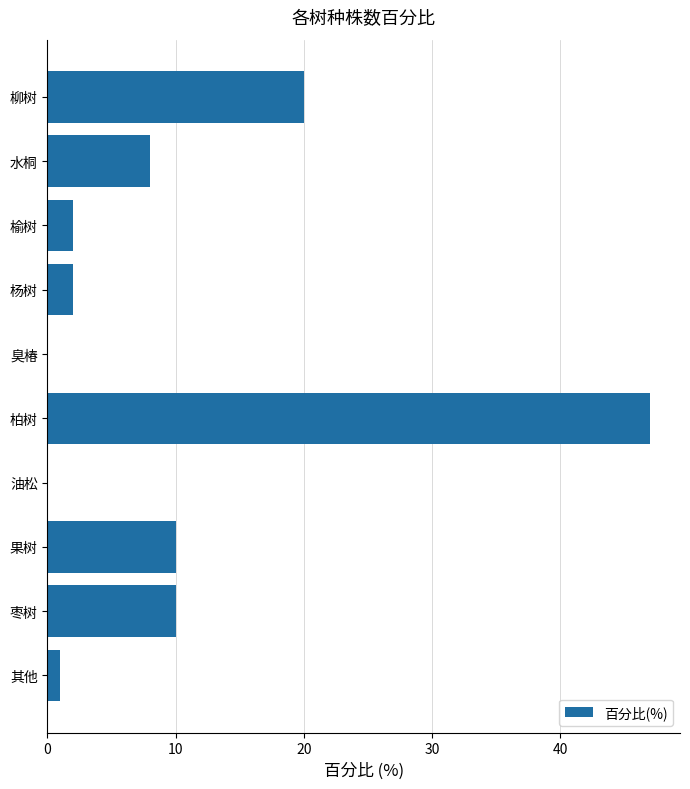

The value at 水桐 is 8.0. True or false?

True